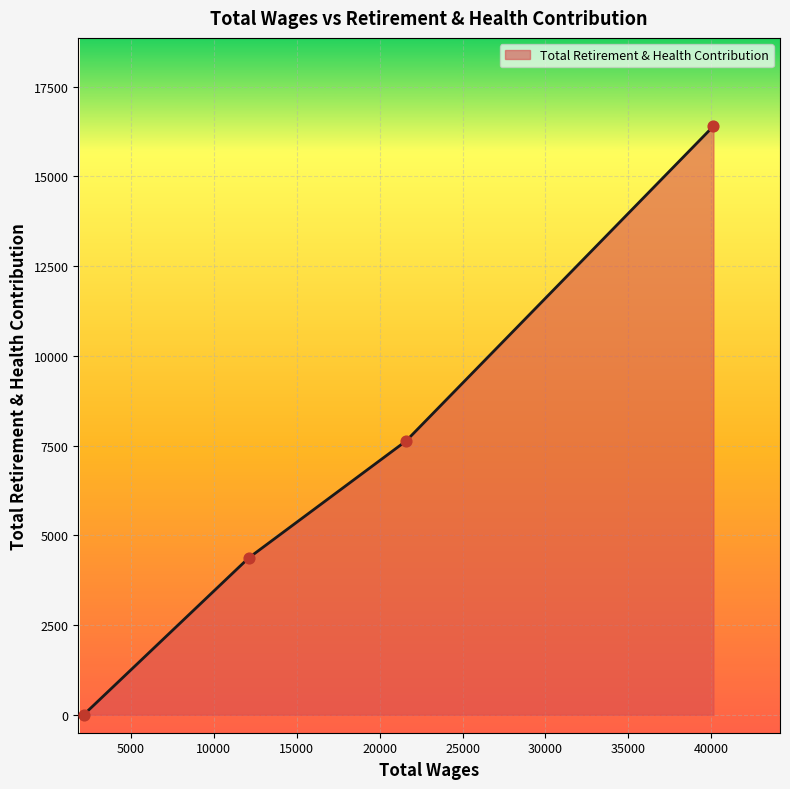

What is the greatest value displayed?

16396